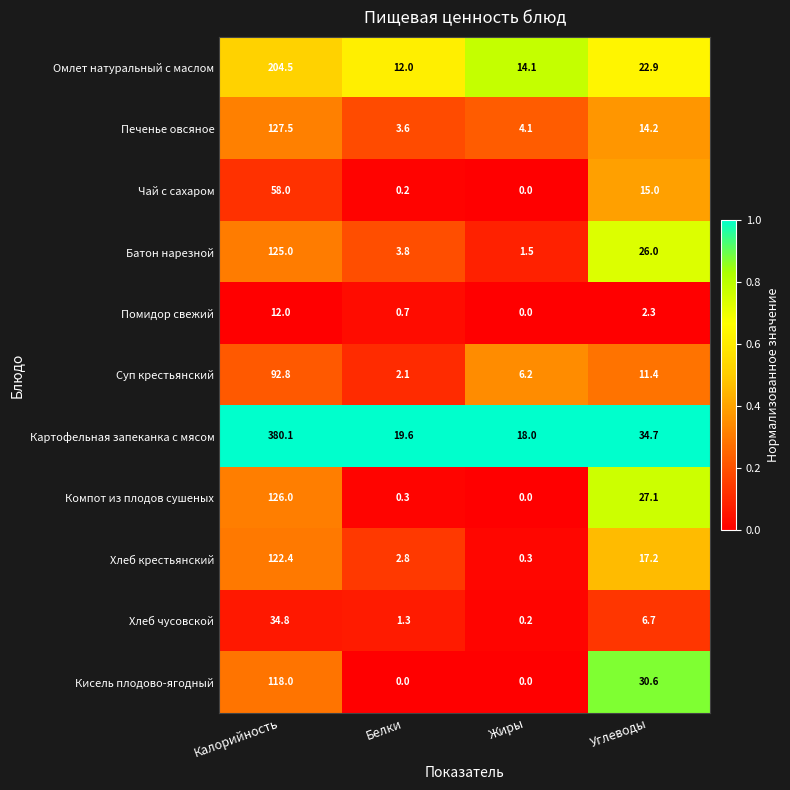

What is the difference between the second highest and minimum values in the Батон нарезной series?

24.5